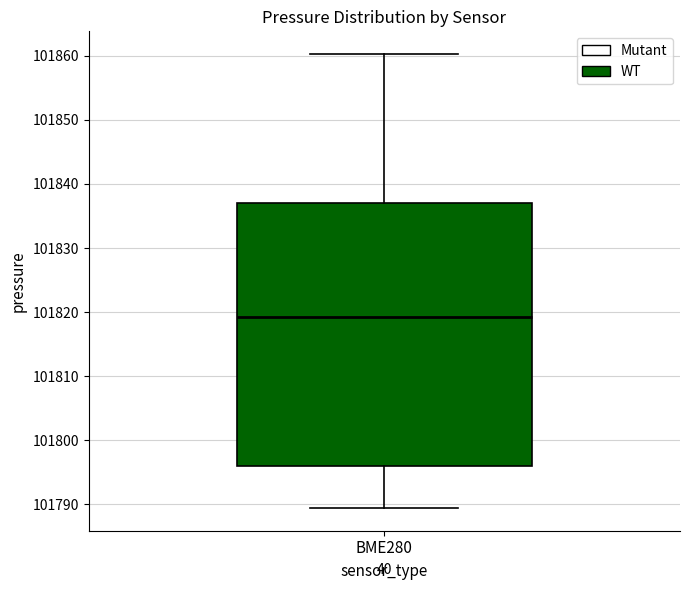

Transcribe this box plot: give where the median line is, the range the box spans, and where the two whiskers end, as read against the y-axis. The values are not printed on the chart, so give them approximately, as read against the axis.

median 101819, box 101796 to 101837, whiskers 101789 to 101860